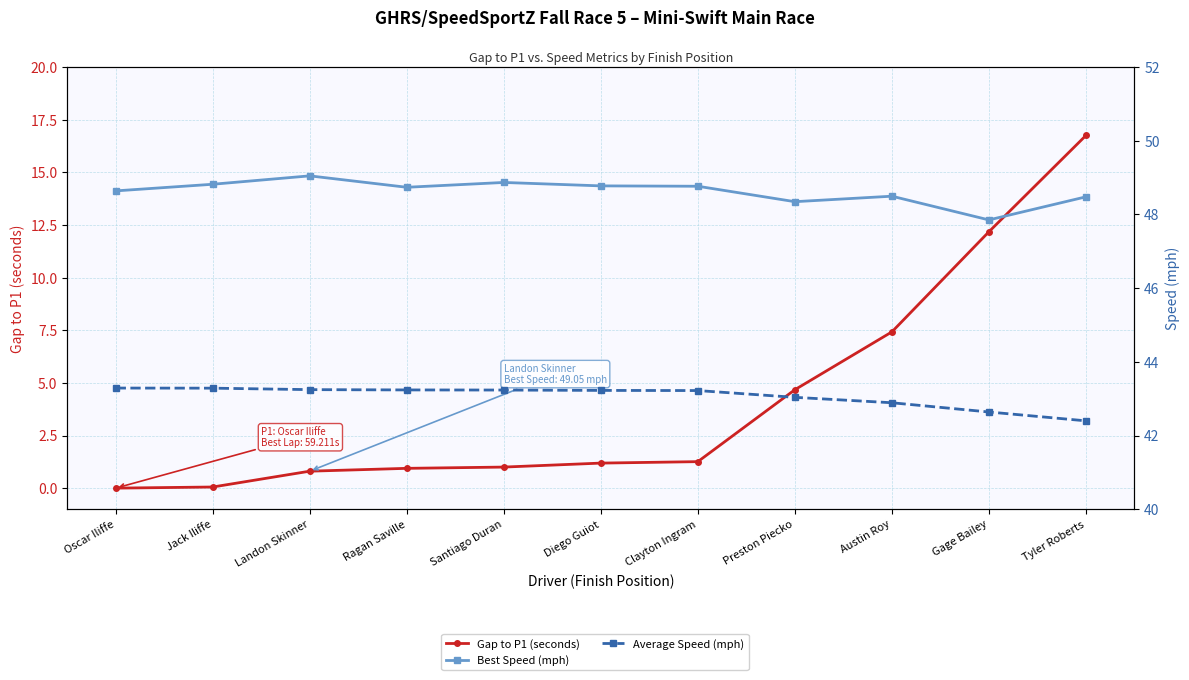

What position from the left is Oscar Iliffe?

1